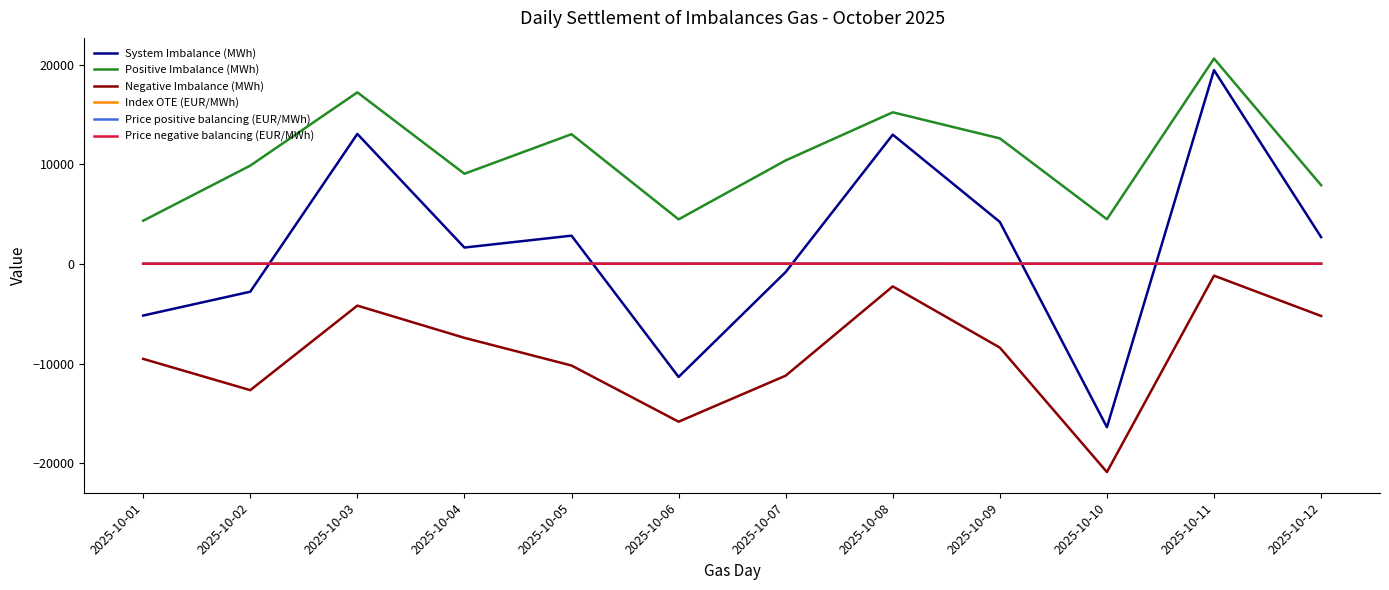

At which category does Negative Imbalance (MWh) reach its first local valley?

2025-10-02